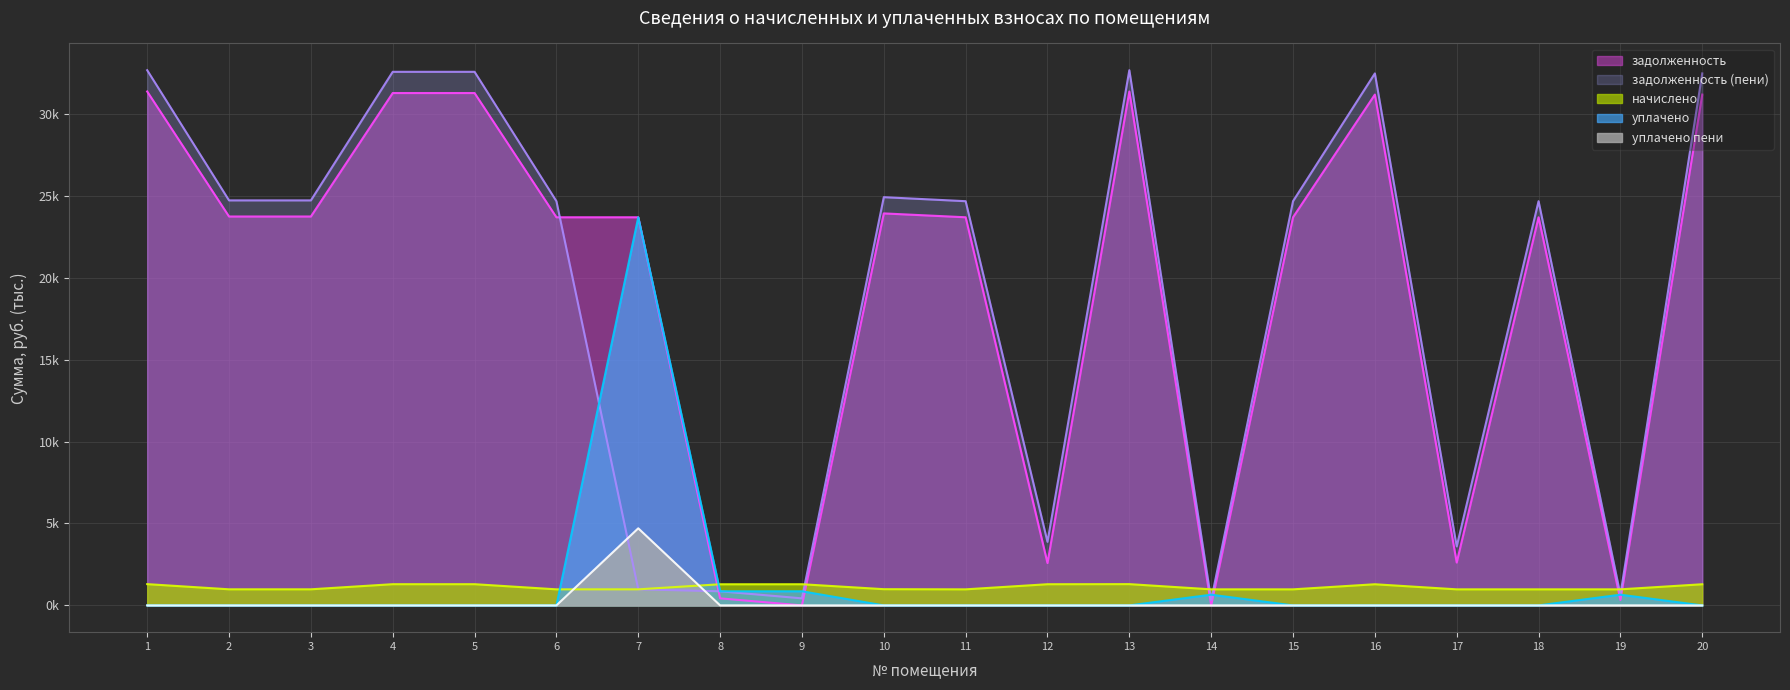

True or false: задолженность (пени) has a value of 24.7 at 18.

True